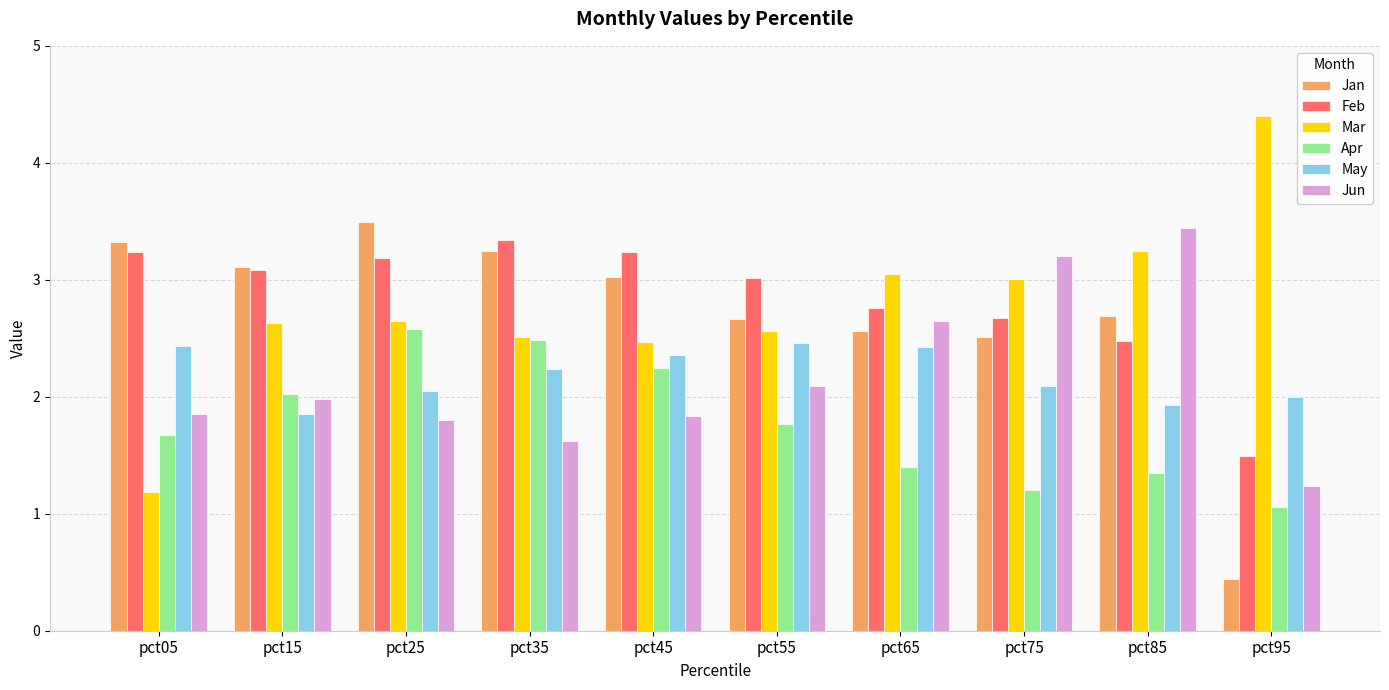

How many data points does each series have?

10